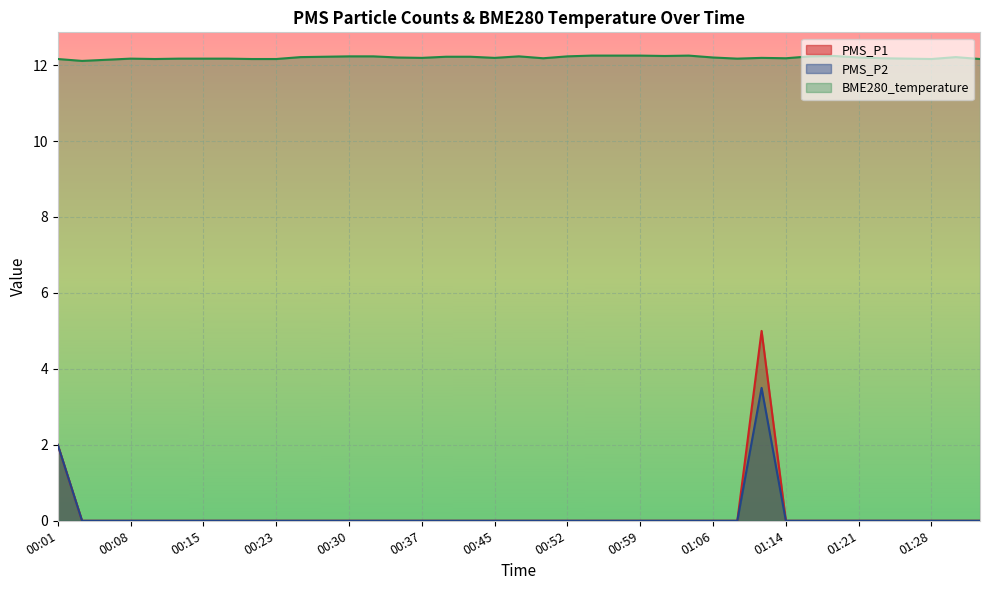

What is the total value across all series at 01:16?

12.2